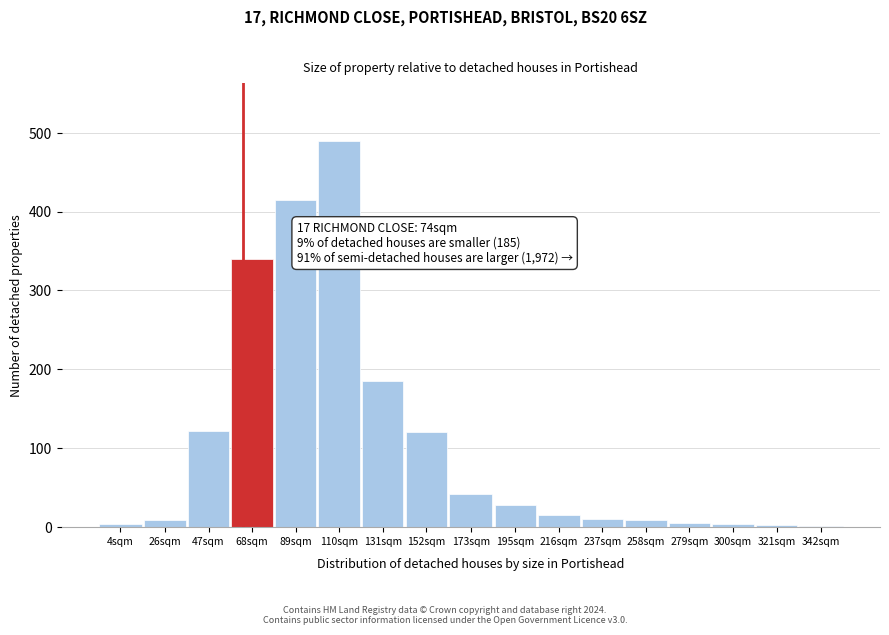

What is the sum of all values?

1797